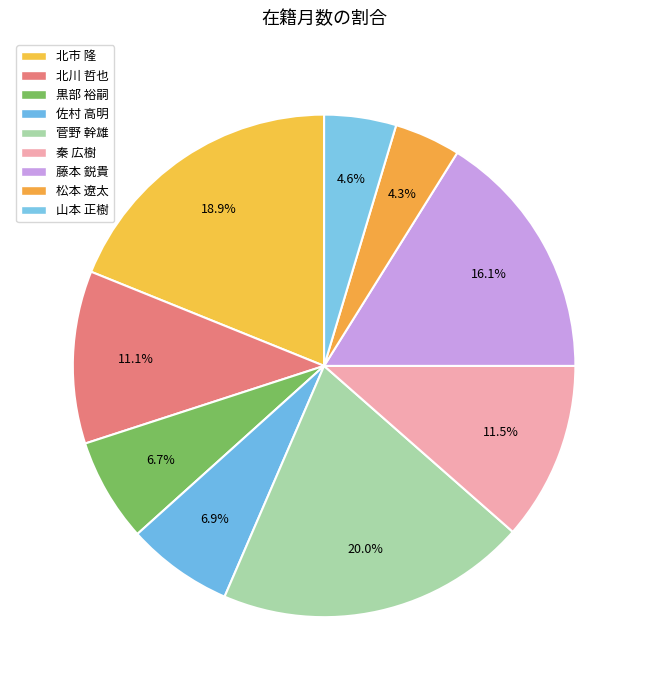

What is the smallest slice in the pie chart?

松本 遼太